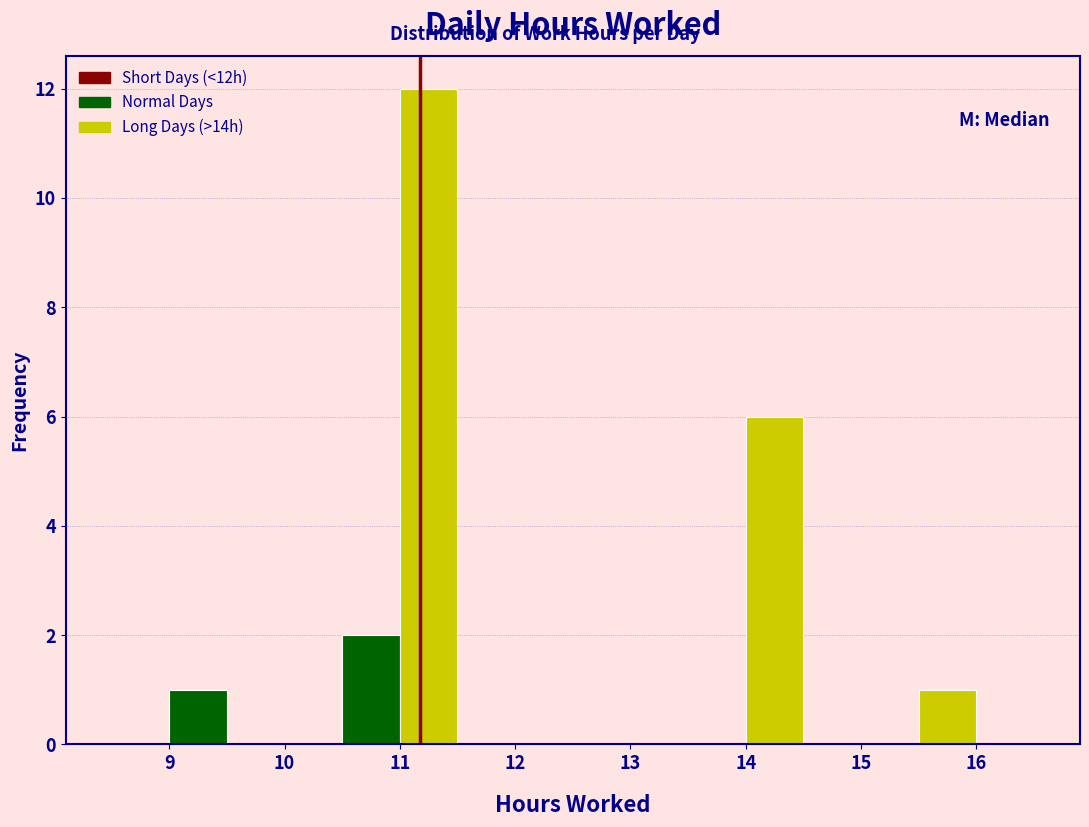

How tall is the bar that spans 14.0 to 14.5 on the x-axis? The values are not printed on the chart, so give them approximately, as read against the axis.

6